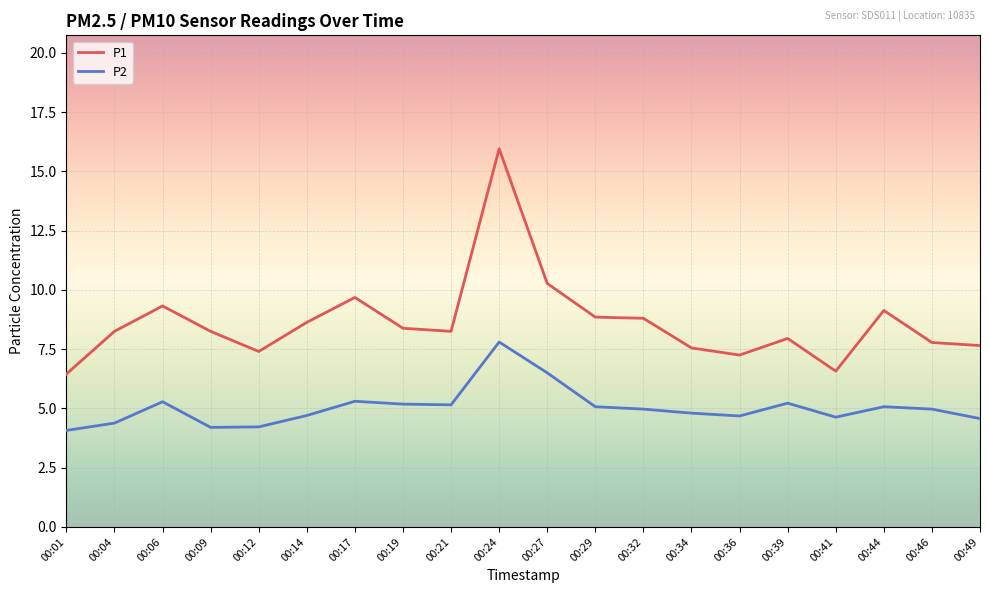

True or false: P2 and P1 intersect in this chart.

False